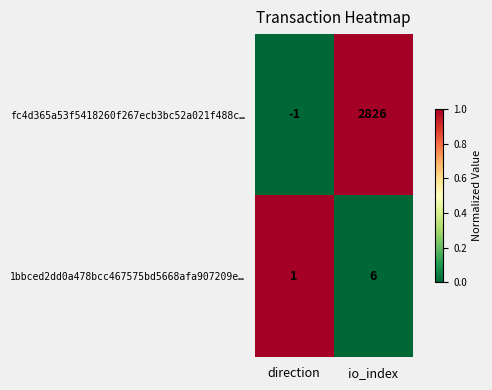

How many data points does each series have?

2